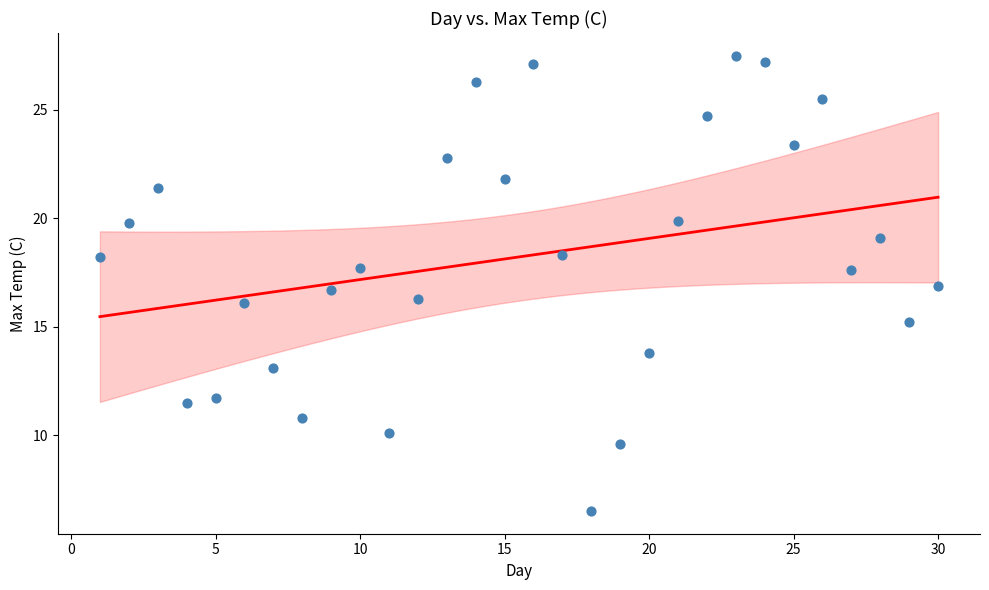

What is the range of X values (max minus min)?

29.0